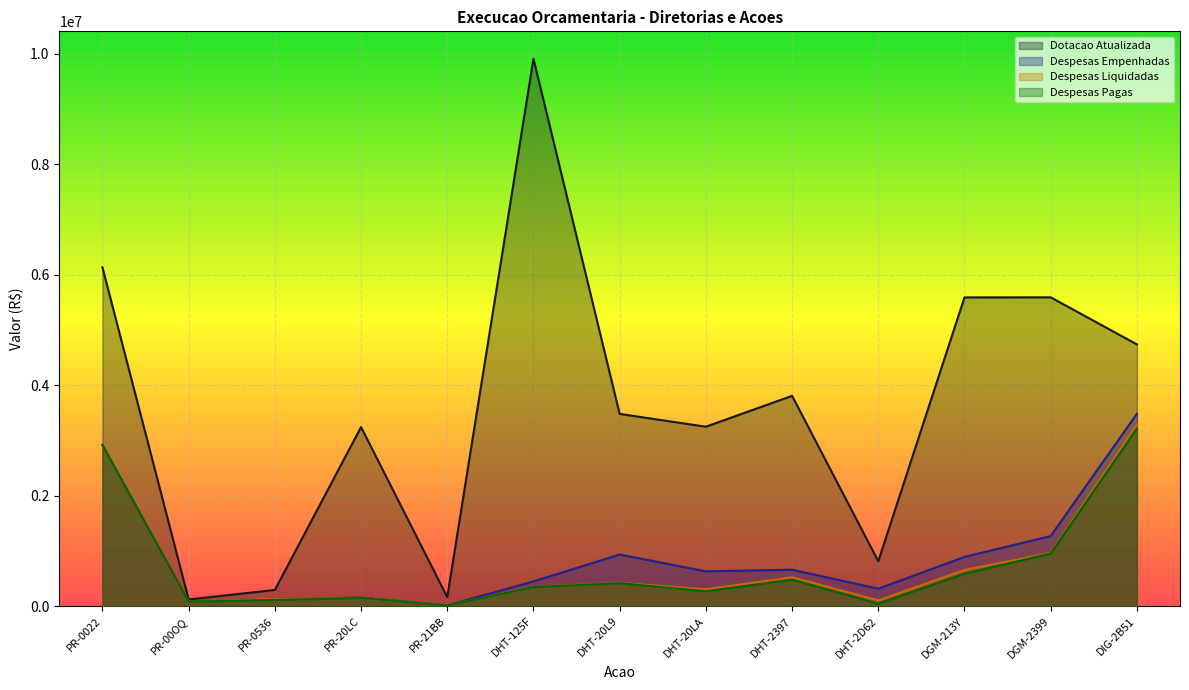

Rank the categories by Despesas Empenhadas value from highest to lowest.

DIG-2B51, PR-0022, DGM-2399, DHT-20L9, DGM-213Y, DHT-2397, DHT-20LA, DHT-125F, DHT-2D62, PR-20LC, PR-0536, PR-00OQ, PR-21BB